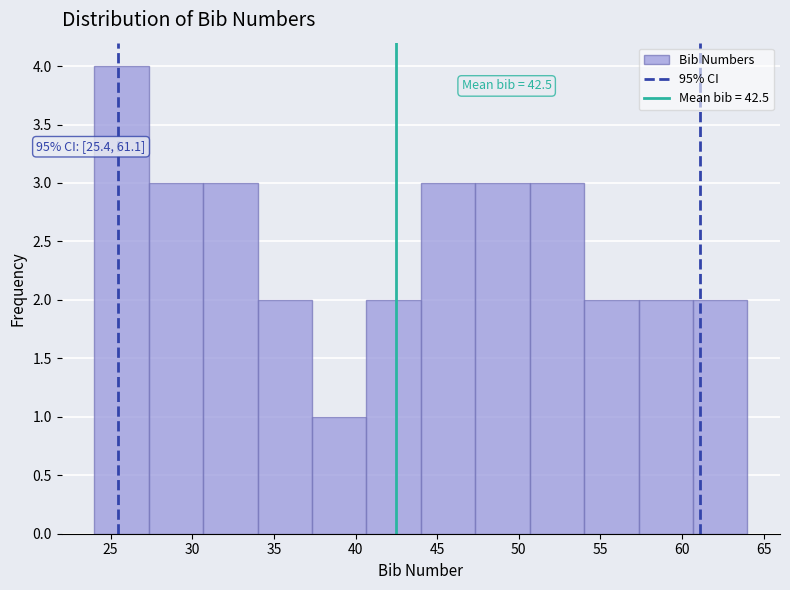

Over which range of the x-axis is the bar tallest?

24.0 to 27.5